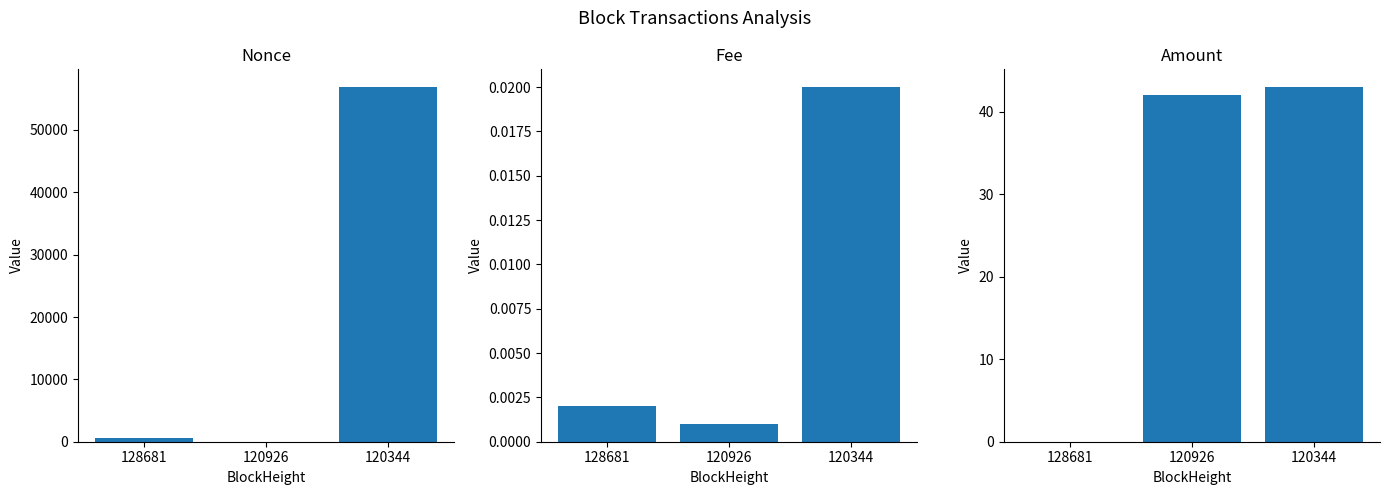

What are all the series names shown in the legend?

Nonce, Fee, Amount